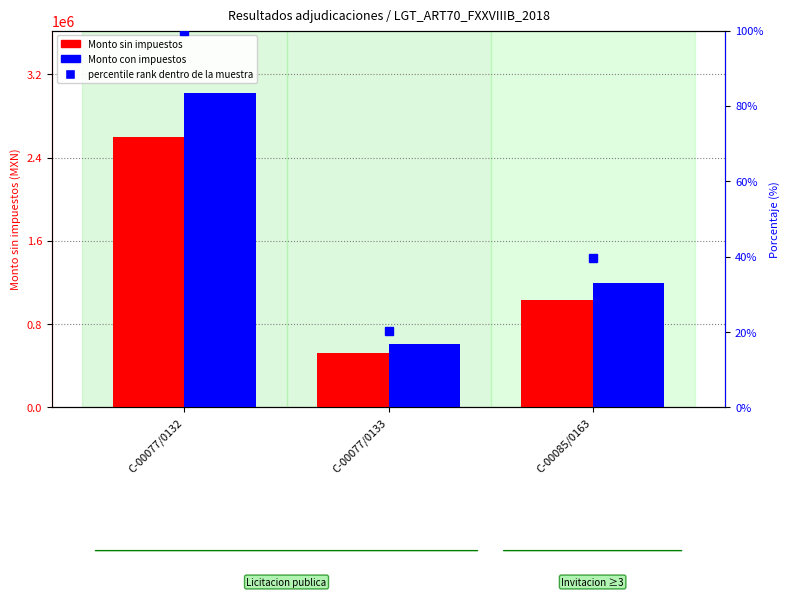

True or false: Monto con impuestos has a value of 471744.7 at C-00085/0163.

False